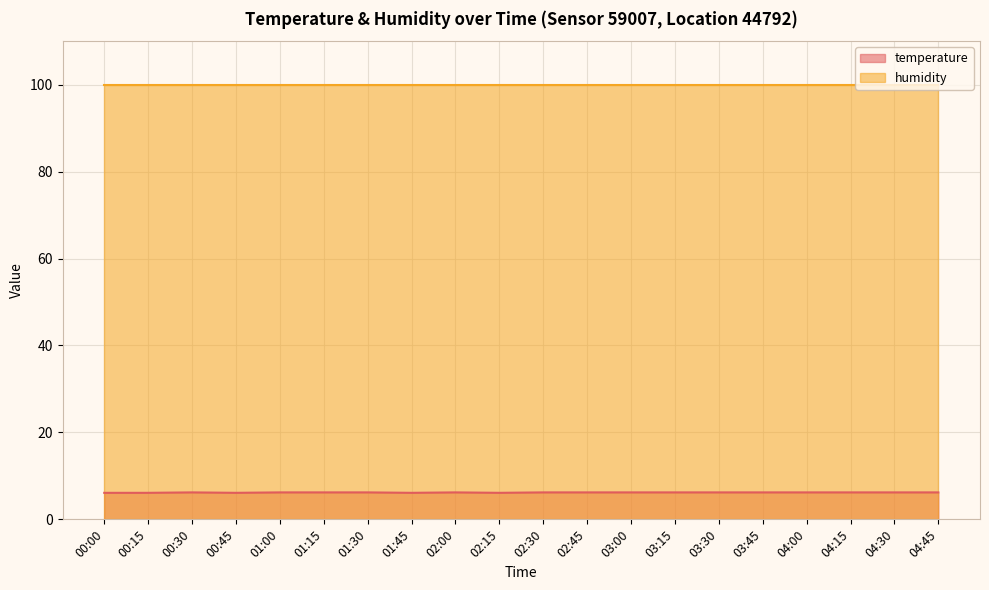

What is the label of the 1st point from the right?

04:45